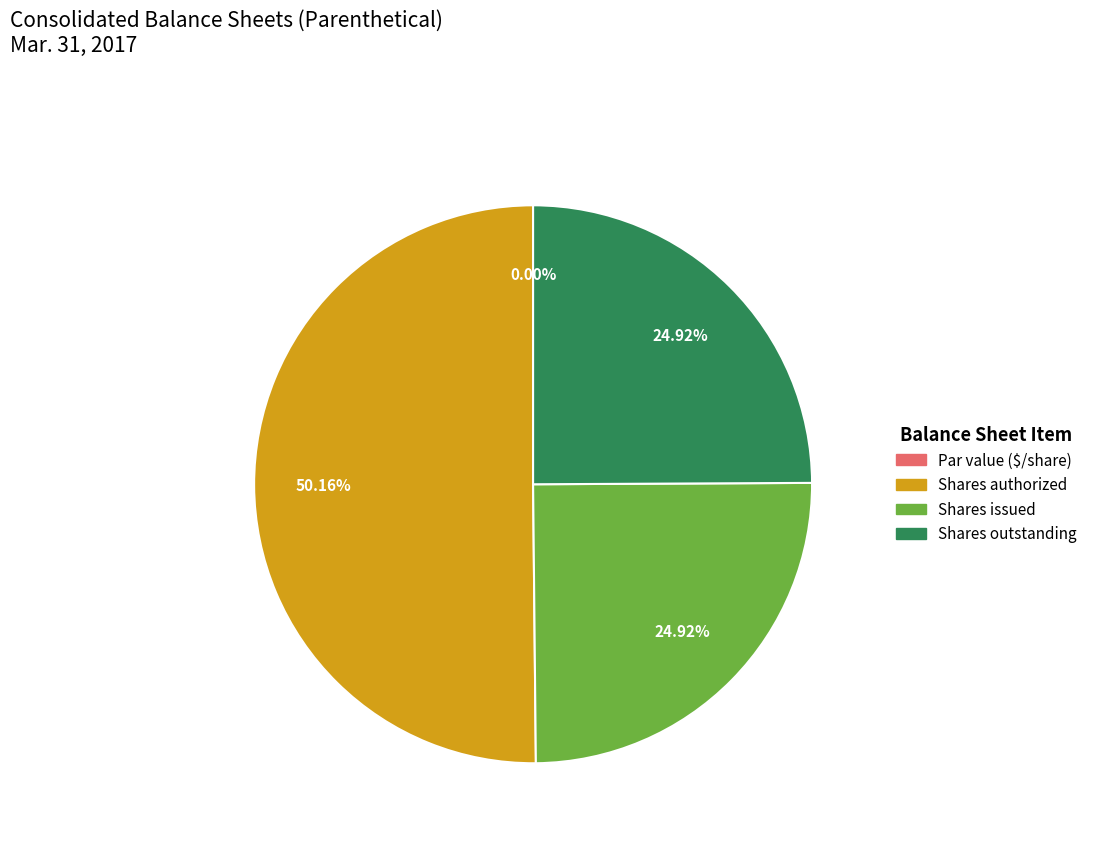

To the nearest percent, what is the difference between the Common stock, par value (in dollars per share) and Common stock, shares authorized slice percentages?

50%